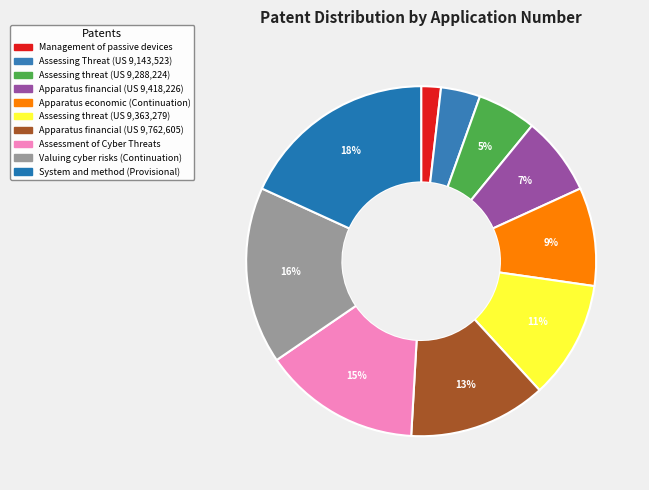

How many segments does this pie chart have?

10